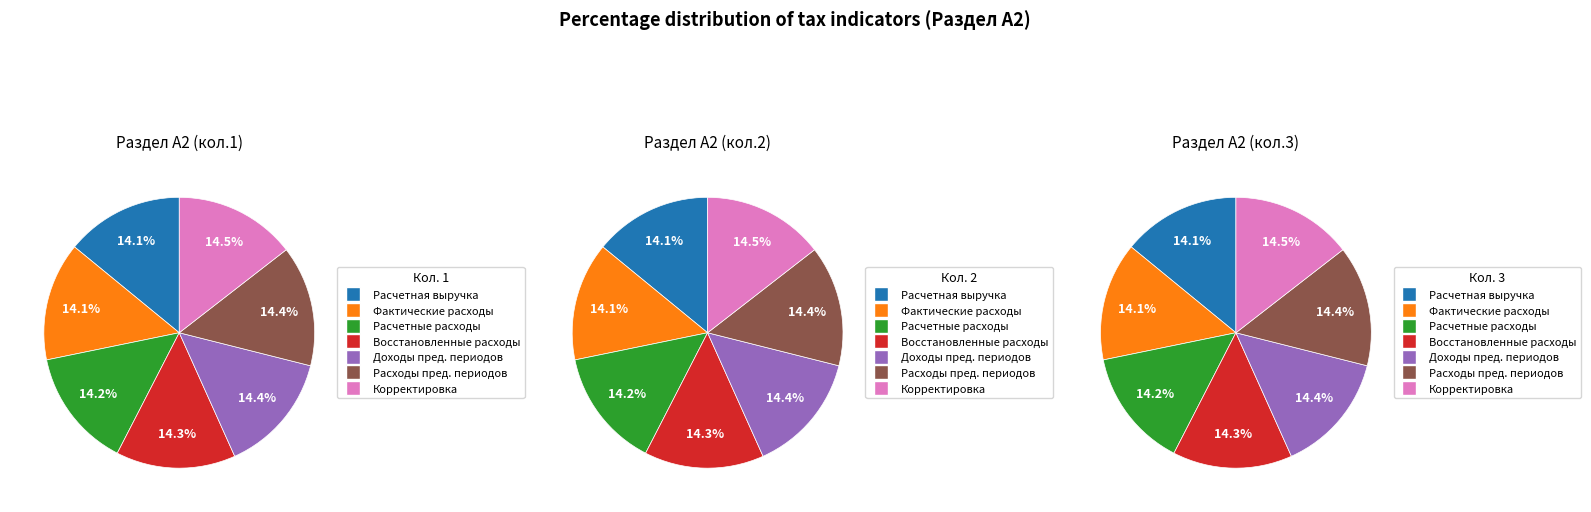

To the nearest percent, what is the average slice percentage?

14%